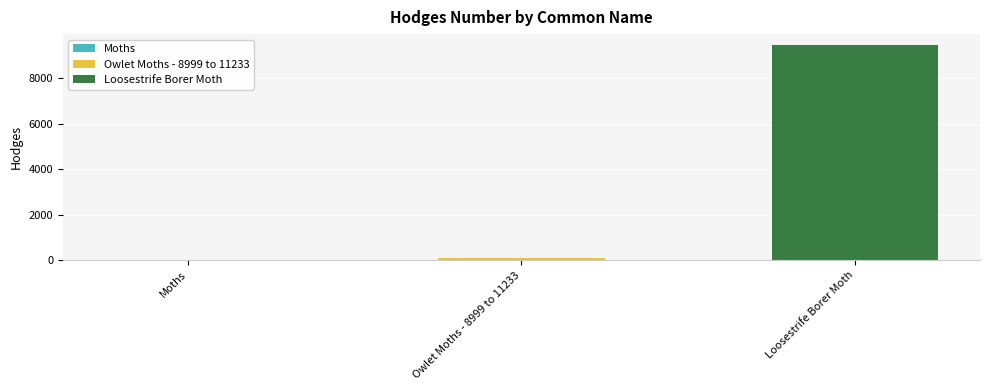

What is the value of the 2nd bar from the left?

93.5